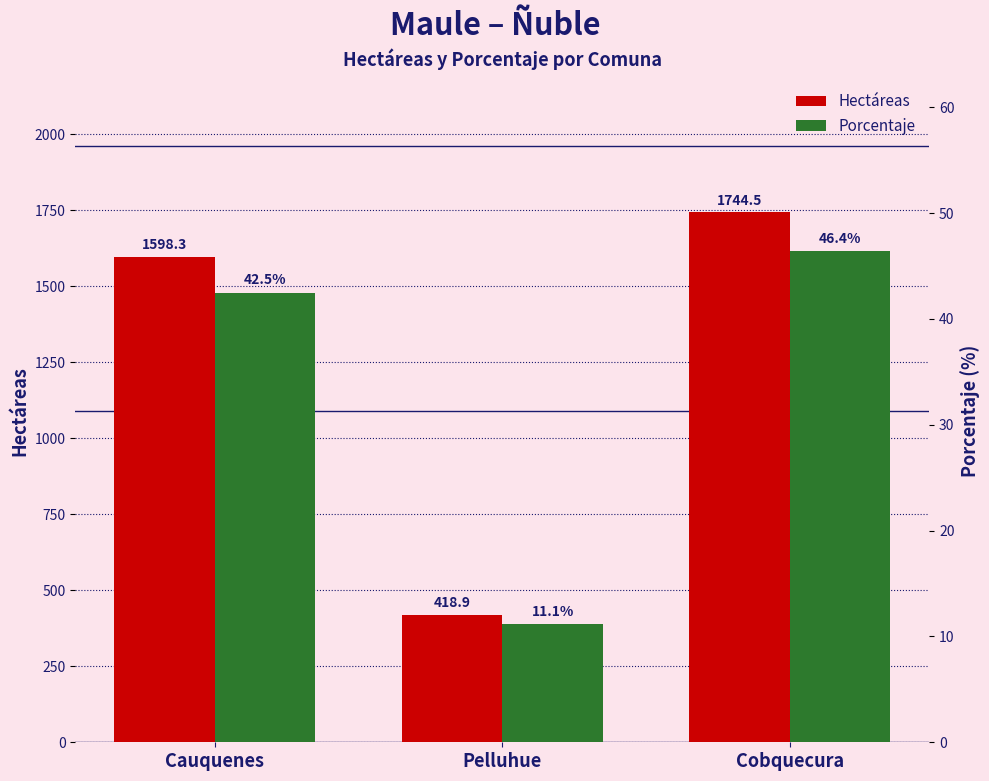

What is the difference between the Porcentaje values at Cobquecura and Pelluhue?

35.2